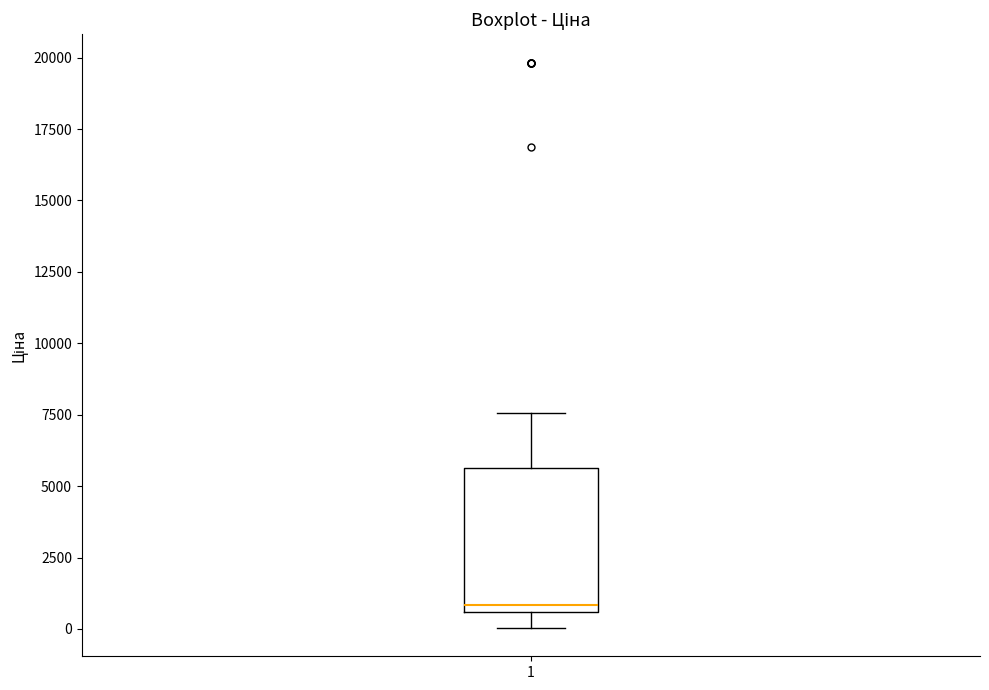

Read this box plot against the y-axis: the position of the median line, the range covered by the box, and the ends of both whiskers. The values are not printed on the chart, so give them approximately, as read against the axis.

median 1000, box 500 to 5500, whiskers 0 to 7500